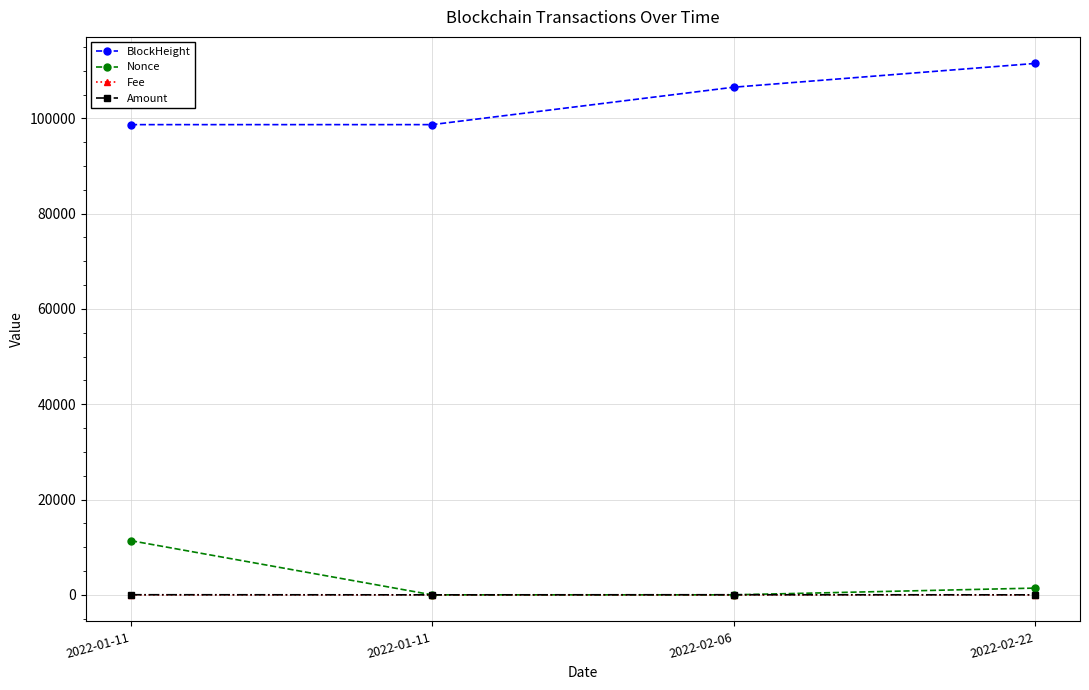

At how many categories does at least one series exceed 59086?

4